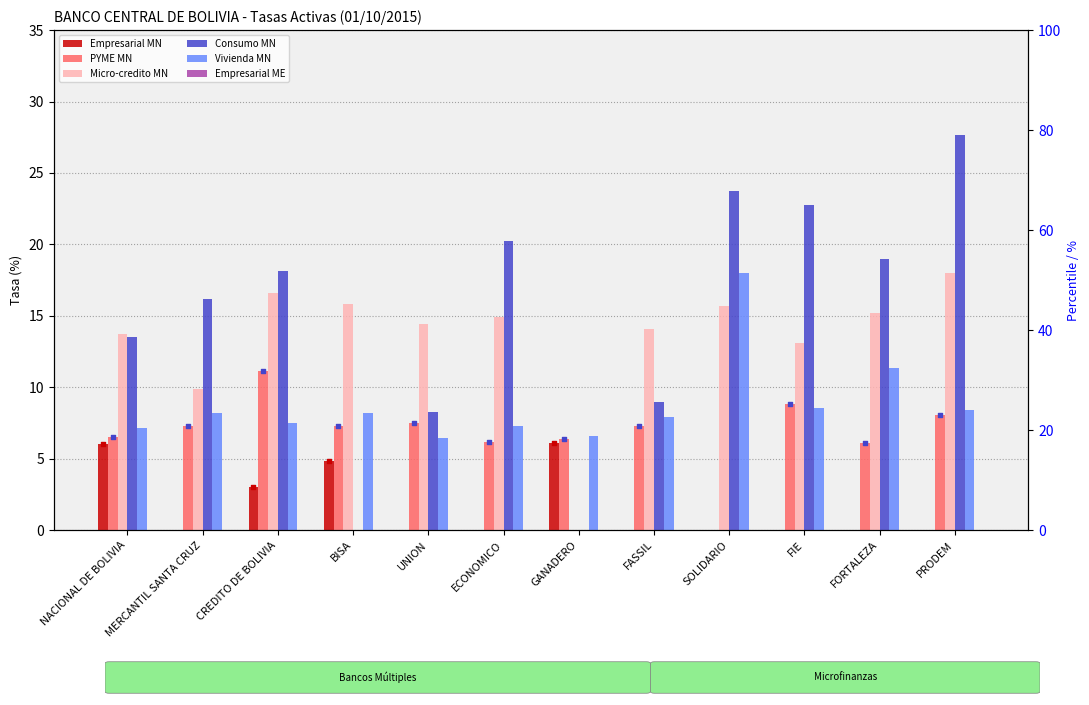

Is the value of Vivienda MN at ECONOMICO greater than the value of Consumo MN at SOLIDARIO?

No